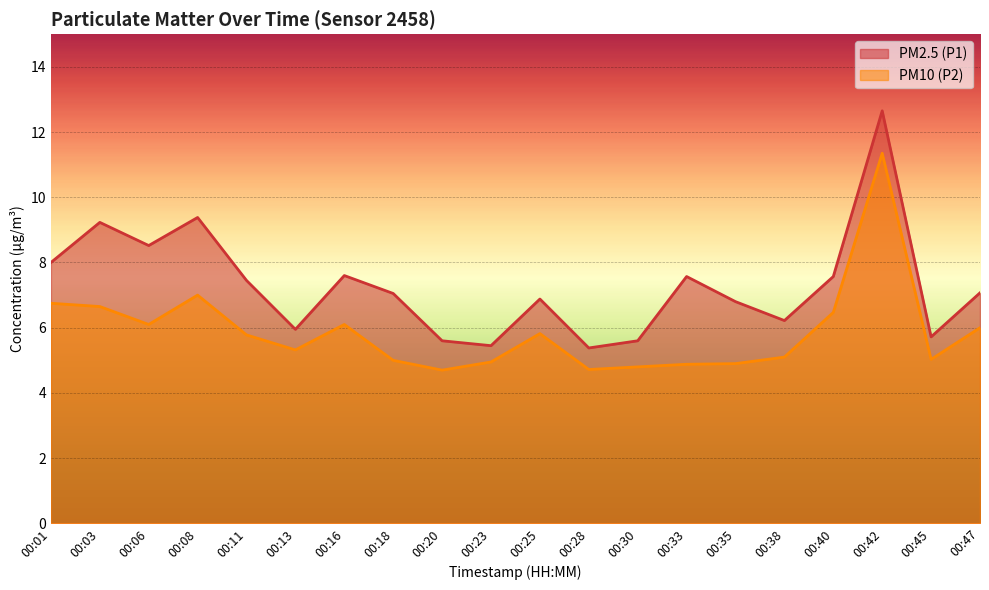

Reading left to right, transcribe all the data shown in this chart.

PM2.5 (P1): 00:01=8.0	00:03=9.2	00:06=8.5	00:08=9.4	00:11=7.5	00:13=6.0	00:16=7.6	00:18=7.0	00:20=5.6	00:23=5.5	00:25=6.9	00:28=5.4	00:30=5.6	00:33=7.6	00:35=6.8	00:38=6.2	00:40=7.6	00:42=12.7	00:45=5.7	00:47=7.1
PM10 (P2): 00:01=6.8	00:03=6.7	00:06=6.1	00:08=7.0	00:11=5.8	00:13=5.3	00:16=6.1	00:18=5.0	00:20=4.7	00:23=5.0	00:25=5.8	00:28=4.7	00:30=4.8	00:33=4.9	00:35=4.9	00:38=5.1	00:40=6.5	00:42=11.3	00:45=5.0	00:47=6.0